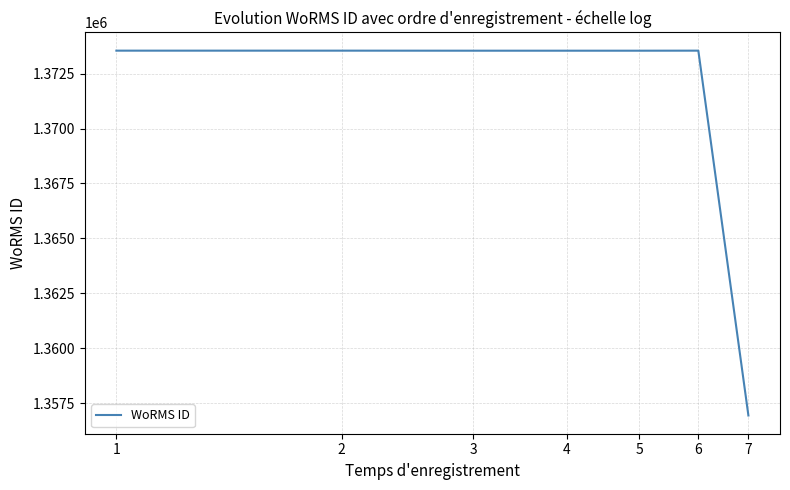

What is the difference between the second highest and minimum values?

16602